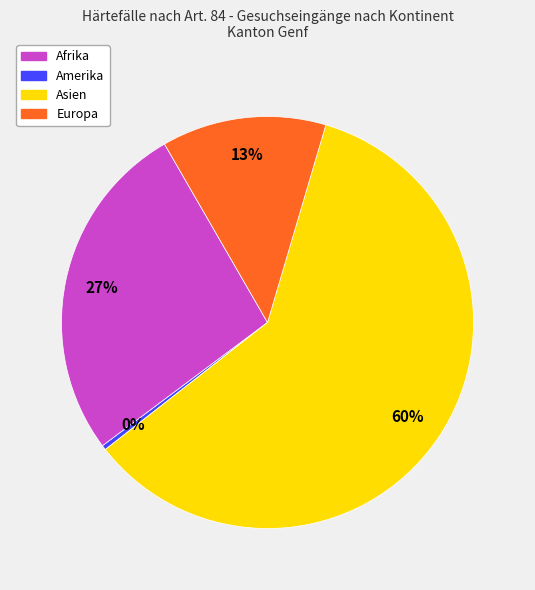

Is there a majority slice in this chart?

Yes